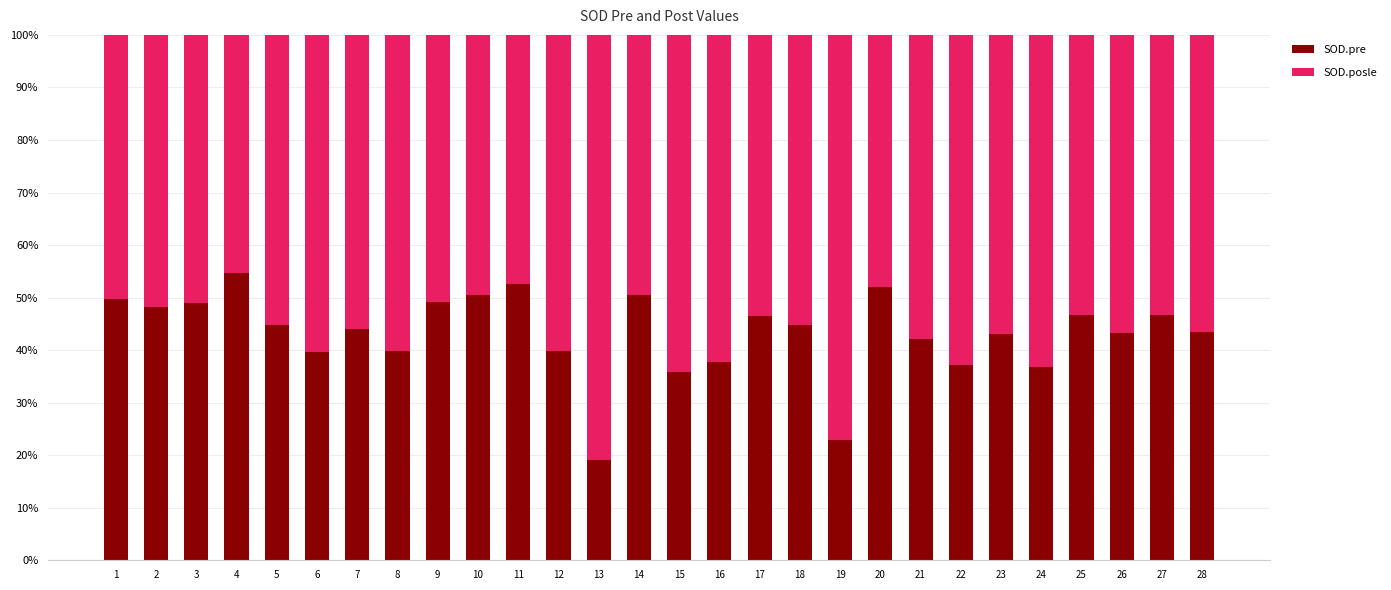

How many bars are there in total?

28